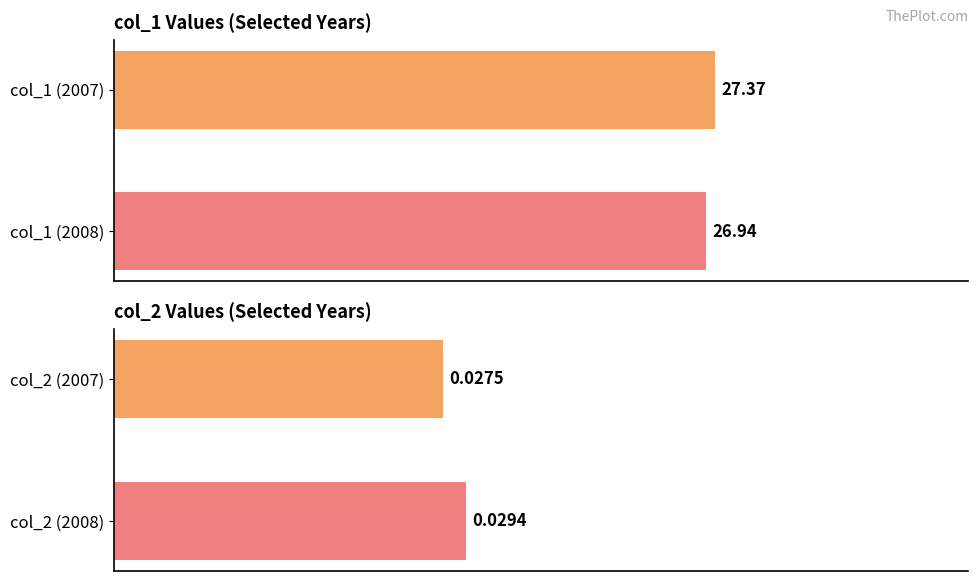

What is the difference between the highest and lowest values at 0?

27.3